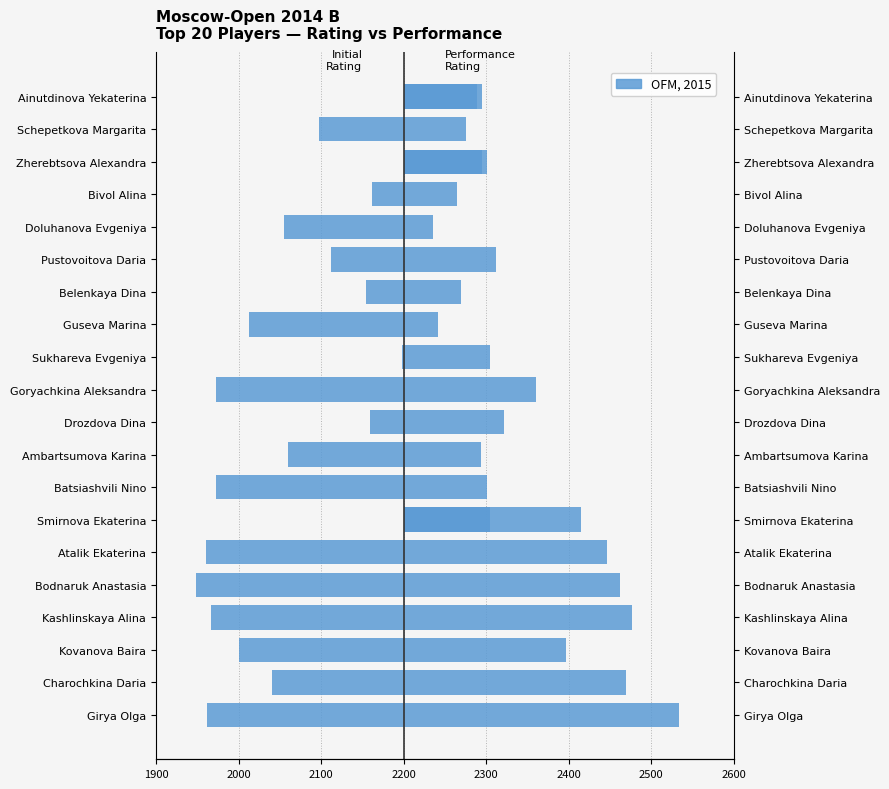

At how many categories does at least one series exceed -179?

20